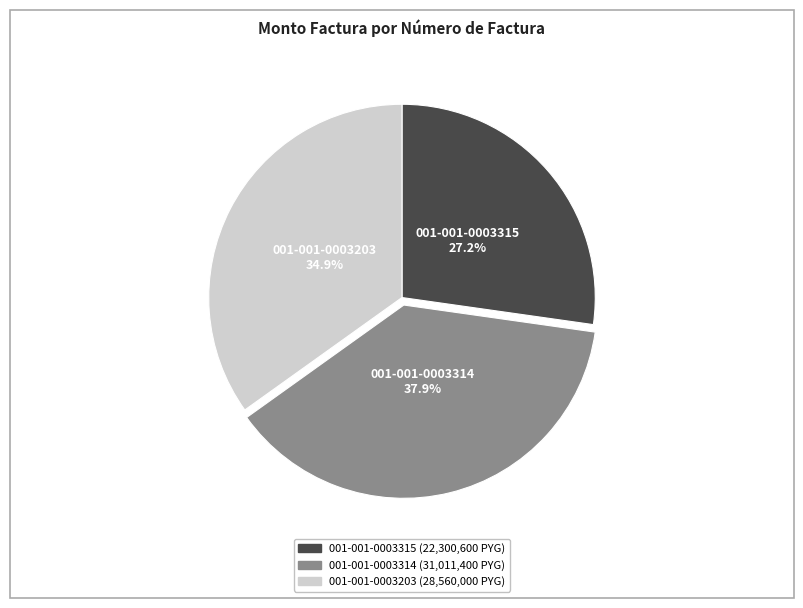

Is it true that 001-001-0003203 is 20% of the pie?

False